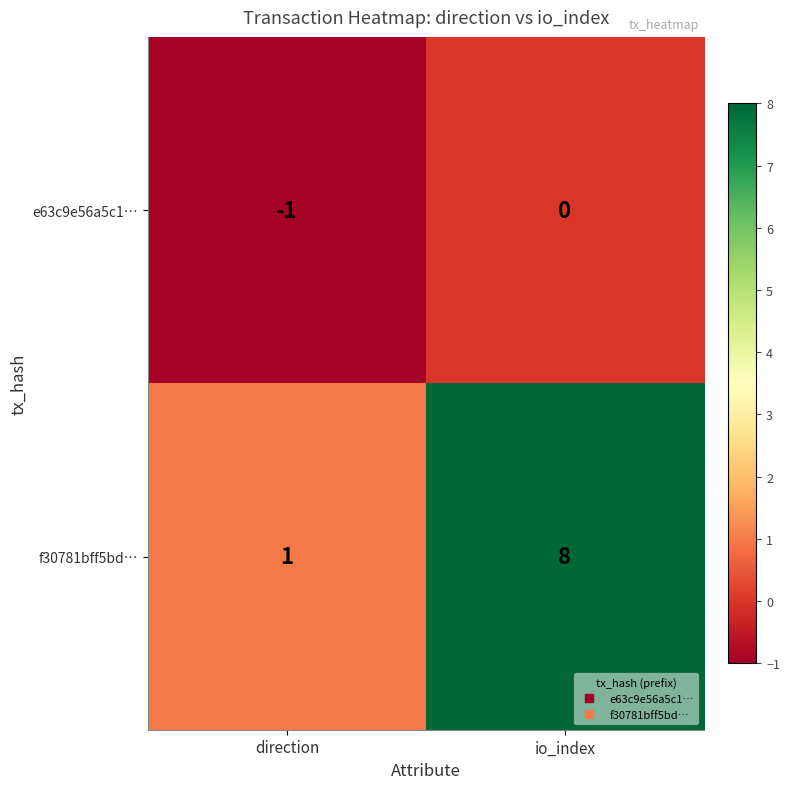

Reading right to left, what are all the values shown in this chart?

e63c9e56a5c1…: 0	-1
f30781bff5bd…: 8	1